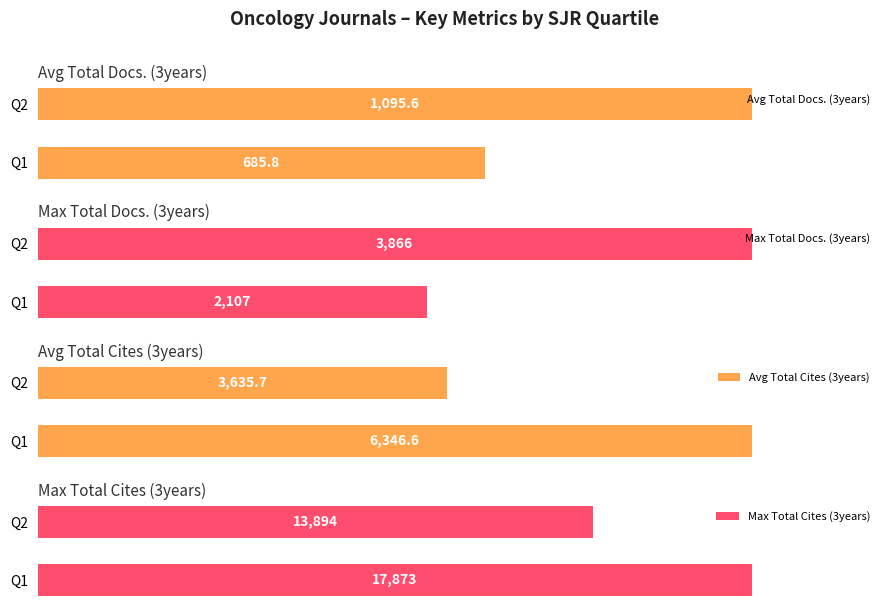

Rank the categories by Avg Total Docs. (3years) value from highest to lowest.

Q2, Q1